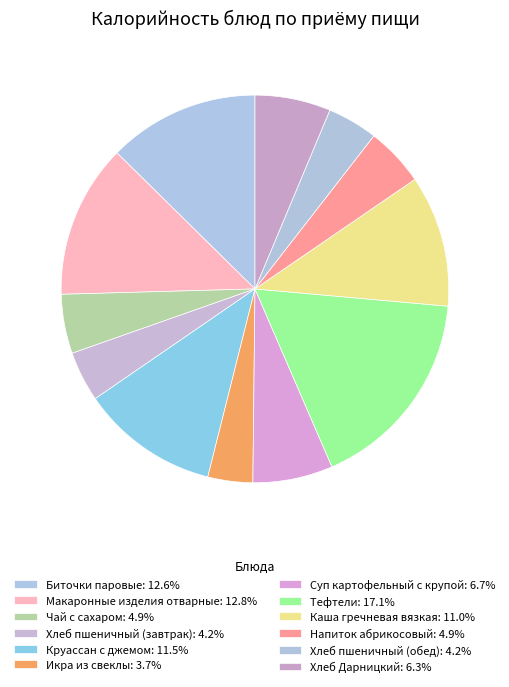

Count the number of slices in the pie.

12